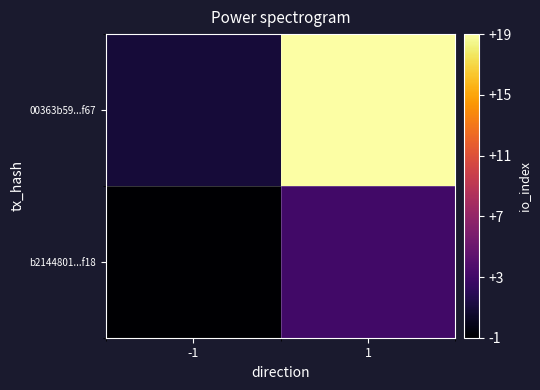

Reading right to left, what are all the values shown in this chart?

b2144801...f18: 1=3	-1=-1
00363b59...f67: 1=19	-1=1